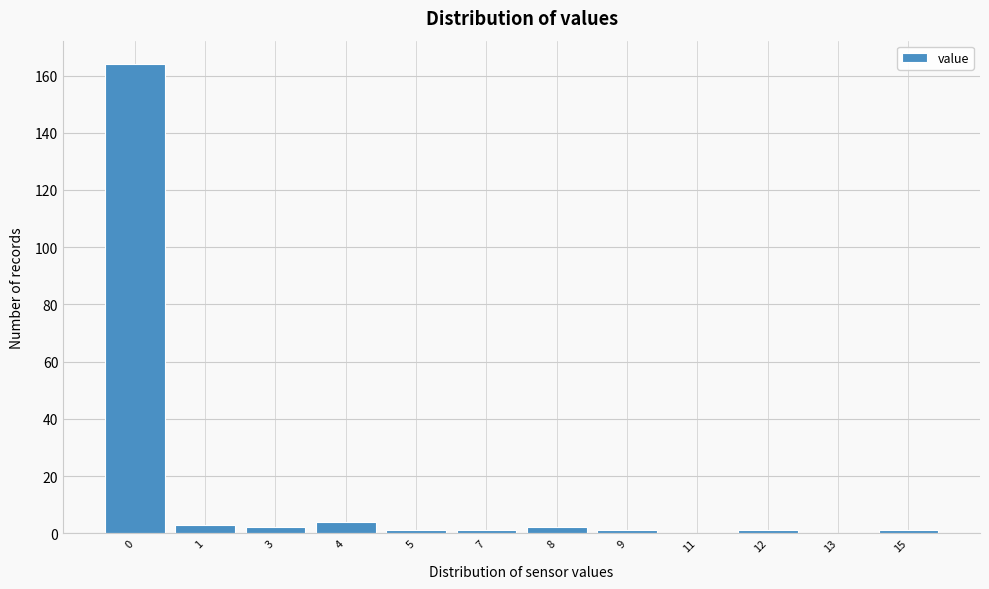

Reading left to right, list all the values displayed in this chart.

0=164	1=3	3=2	4=4	5=1	7=1	8=2	9=1	11=0	12=1	13=0	15=1